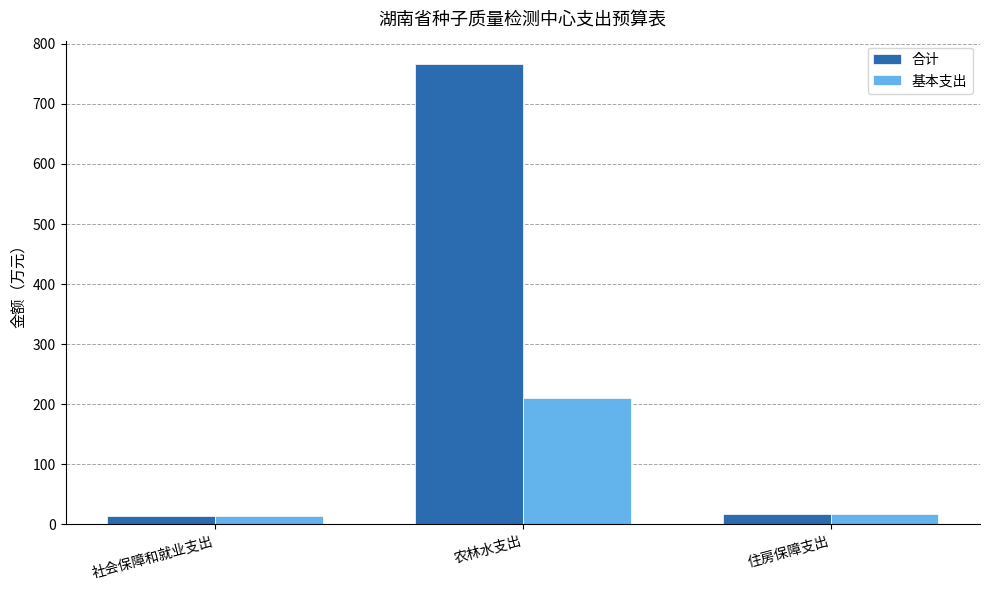

Which series has the largest range (max minus min)?

合计